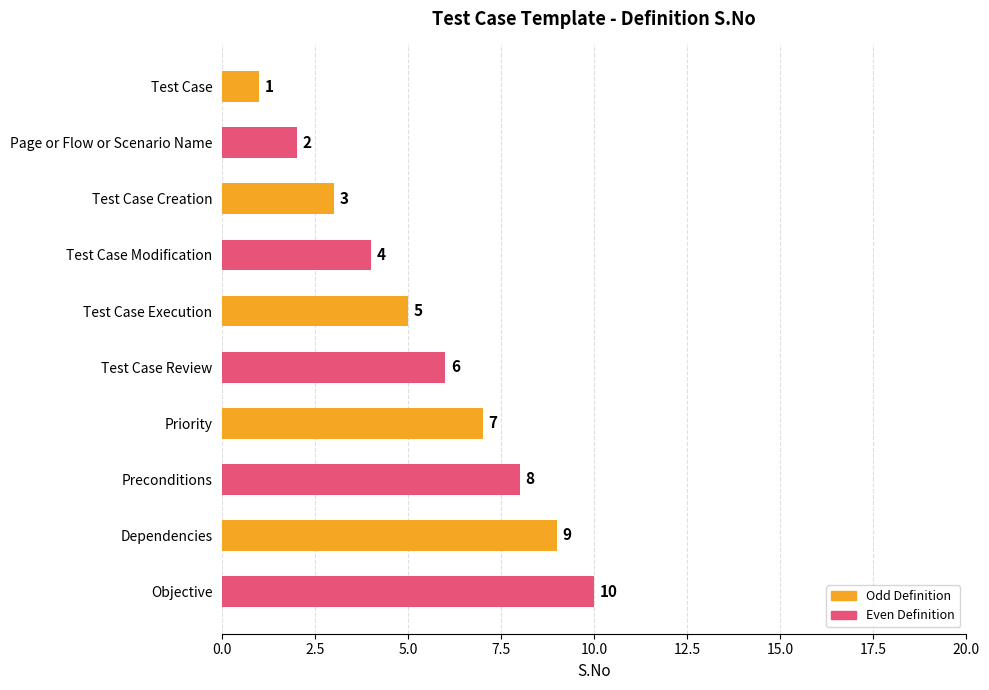

At which label is the value closest to 5?

Test Case Execution